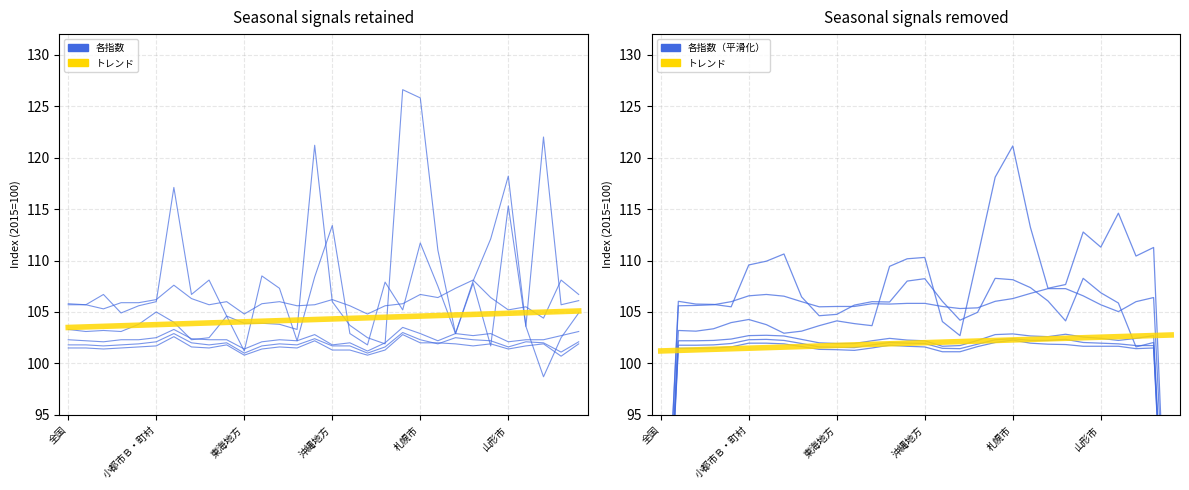

Count the number of categories in the chart.

30